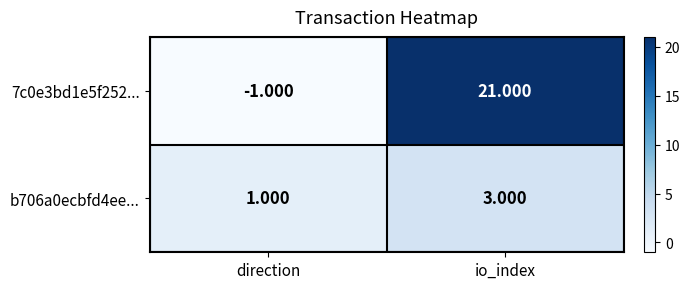

Is the value of 7c0e3bd1e5f252... at io_index greater than the value of b706a0ecbfd4ee... at io_index?

Yes